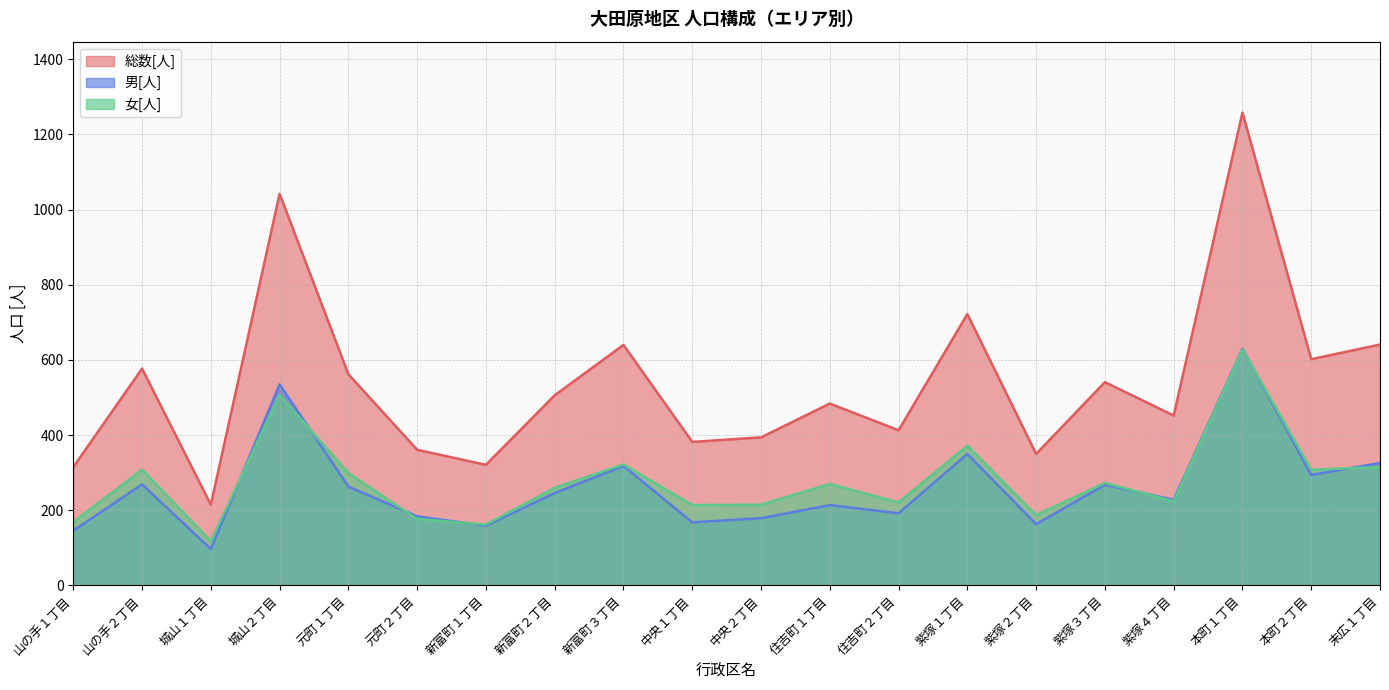

What is the spread (max minus min) of values at 山の手１丁目?

169